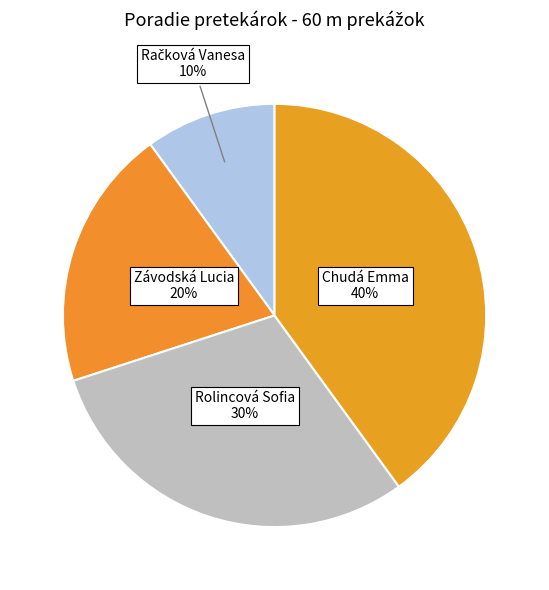

To the nearest percent, what percentage of the pie is Chudá Emma?

40%